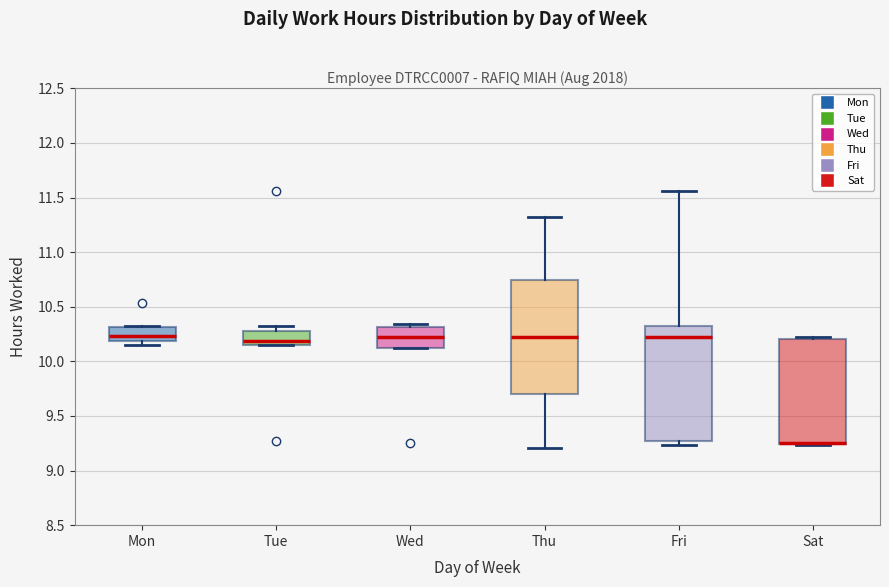

Reading left to right, transcribe this box plot: for each box, give where its median line is, the range the box spans, and where its two whiskers end, as read against the y-axis. The values are not printed on the chart, so give them approximately, as read against the axis.

Mon: median 10.25, box 10.20 to 10.30, whiskers 10.15 to 10.30
Tue: median 10.20, box 10.15 to 10.30, whiskers 10.15 to 10.30 (just above the box's upper edge)
Wed: median 10.20, box 10.10 to 10.30, whiskers 10.10 to 10.35
Thu: median 10.20, box 9.70 to 10.75, whiskers 9.20 to 11.30
Fri: median 10.20, box 9.25 to 10.35, whiskers 9.25 (just below the box's lower edge) to 11.55
Sat: median 9.25 (drawn on the box's lower edge), box 9.25 to 10.20, whiskers 9.25 to 10.20 (just above the box's upper edge)